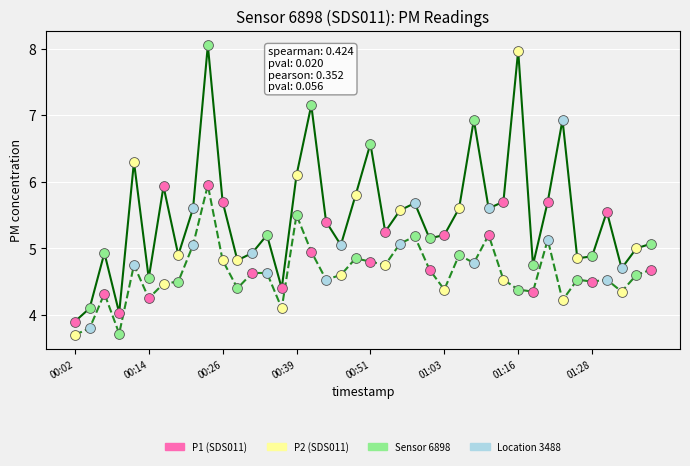

What is the smallest value displayed?

3.7